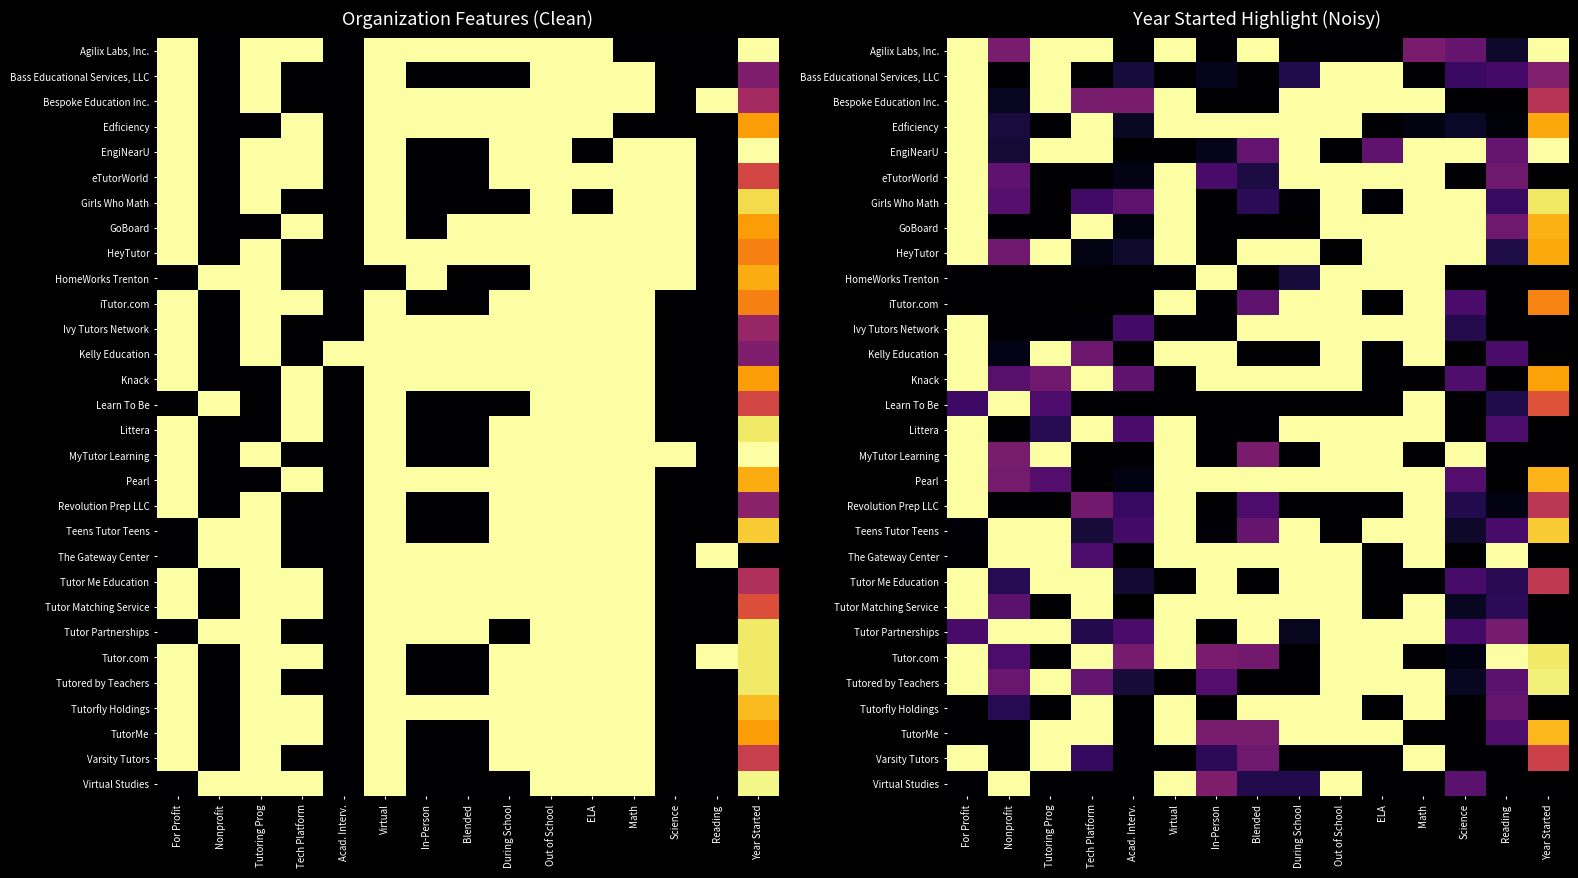

Count the number of categories in the chart.

15